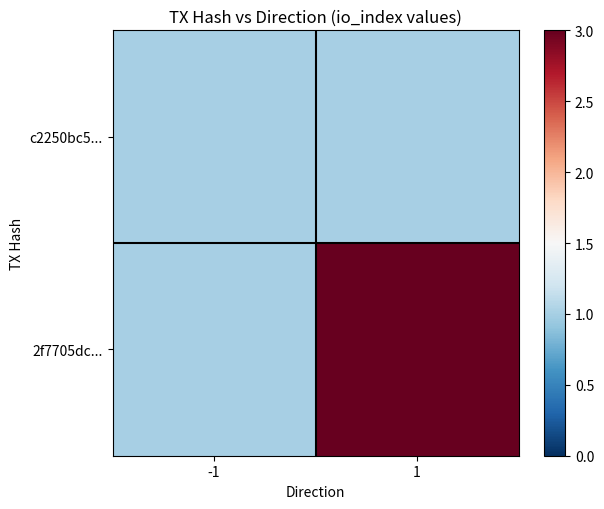

What is the total value across all series at 1?

4